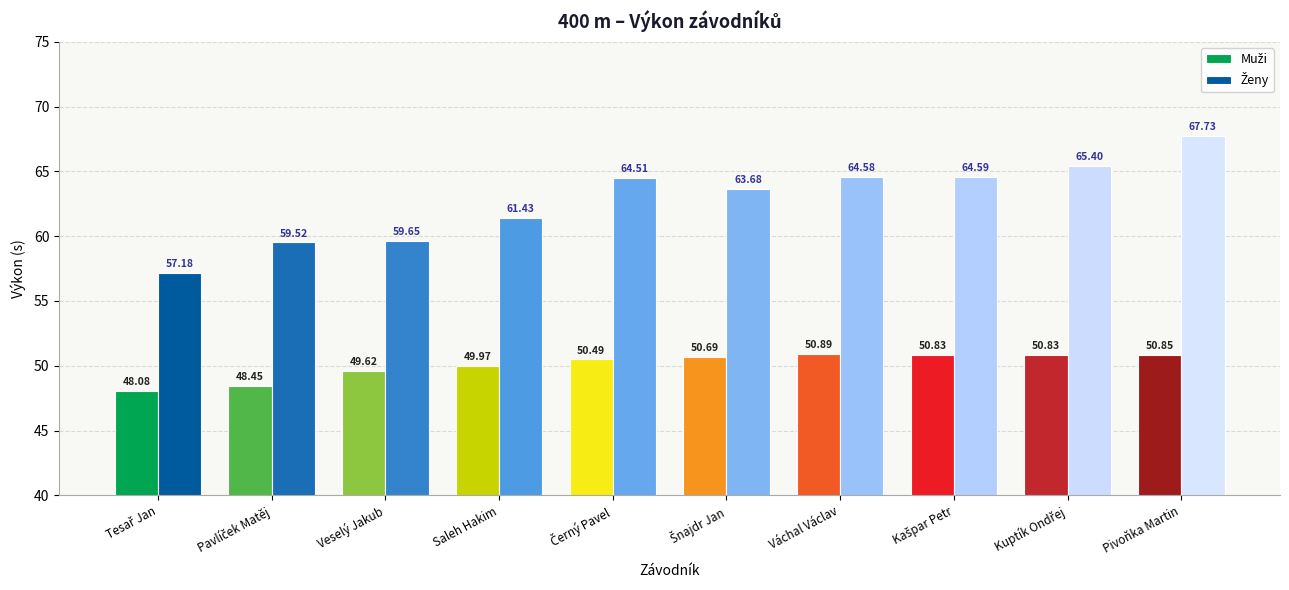

At which category is the sum across all series the highest?

Pivoňka Martin